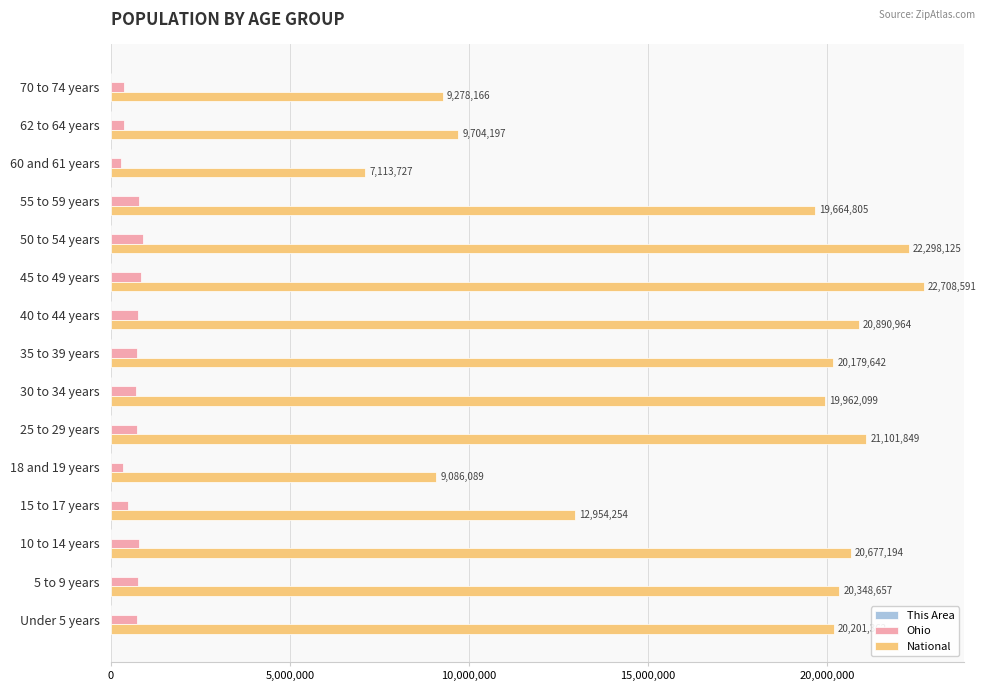

How many distinct data groups are displayed?

3